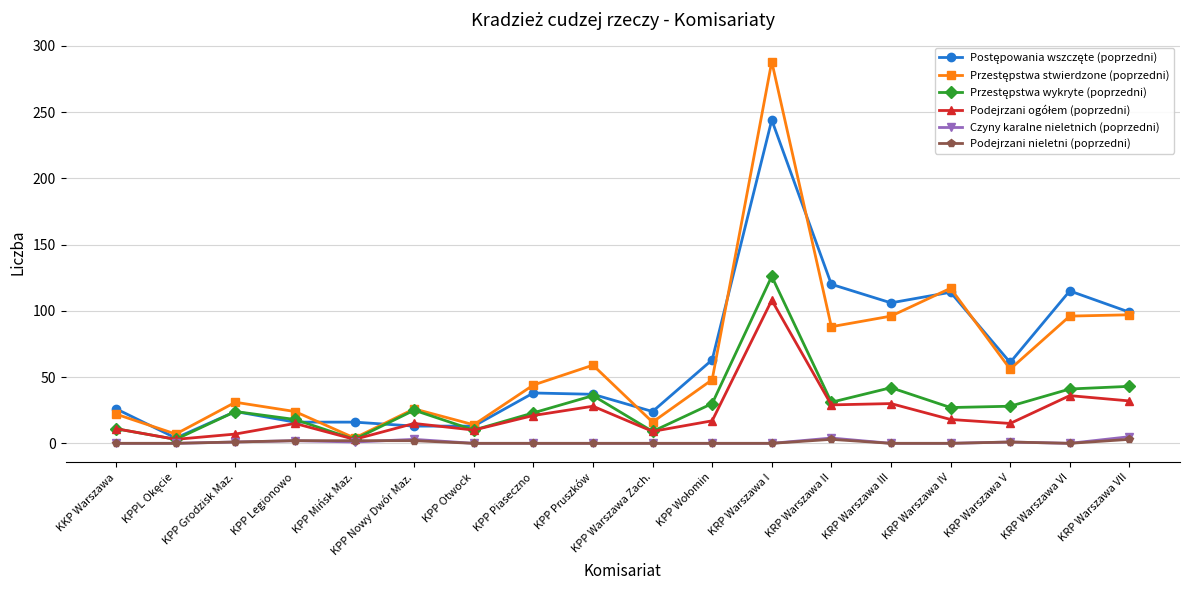

What is the label of the 10th point from the right?

KPP Pruszków